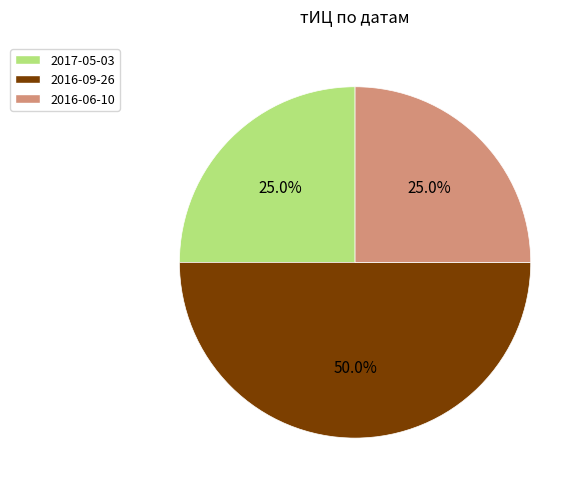

How many segments does this pie chart have?

3